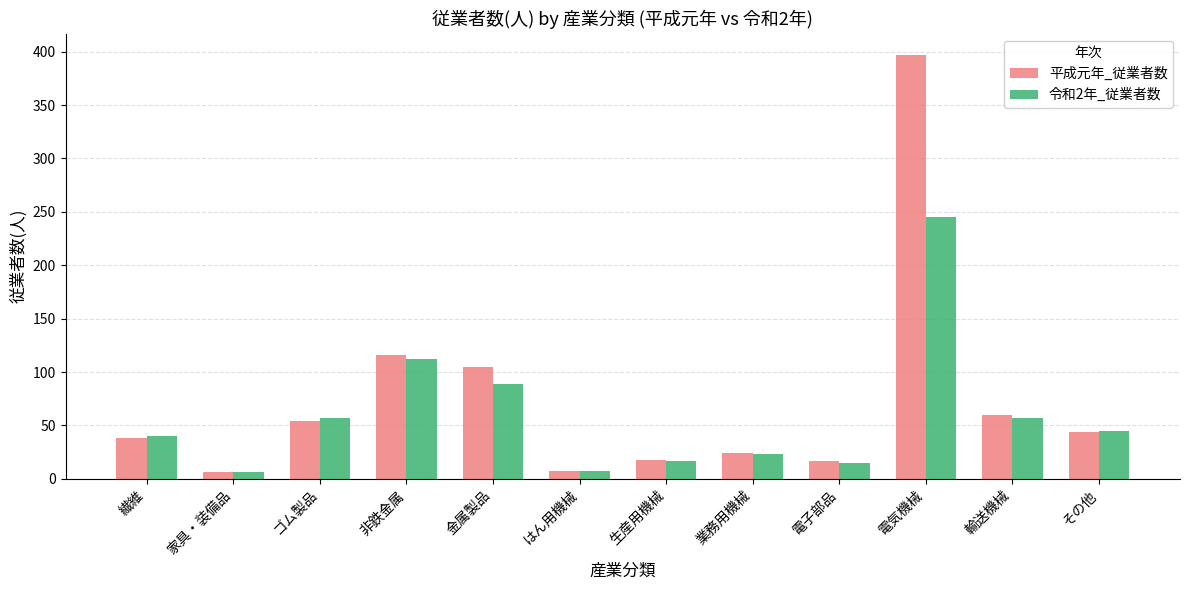

Rank the series at 非鉄金属 from highest to lowest value.

平成元年_従業者数, 令和2年_従業者数